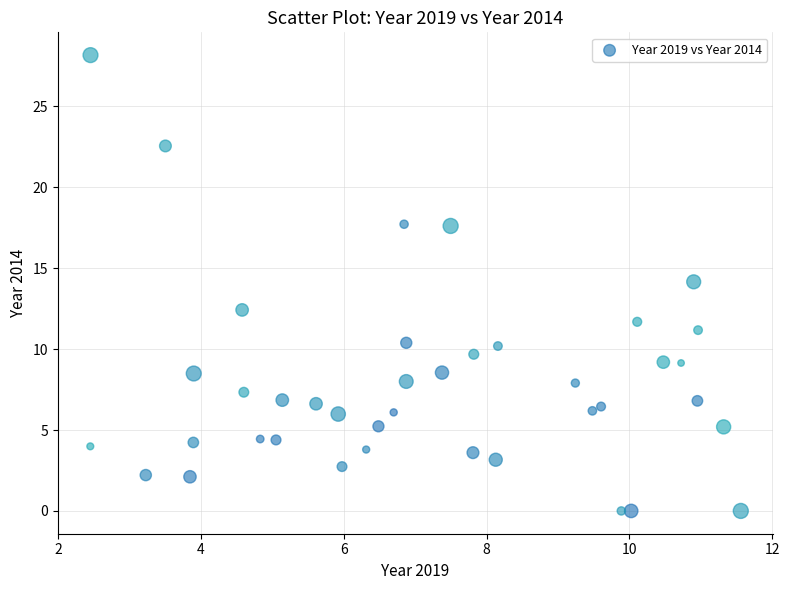

What is the range of Y values (max minus min)?

28.2